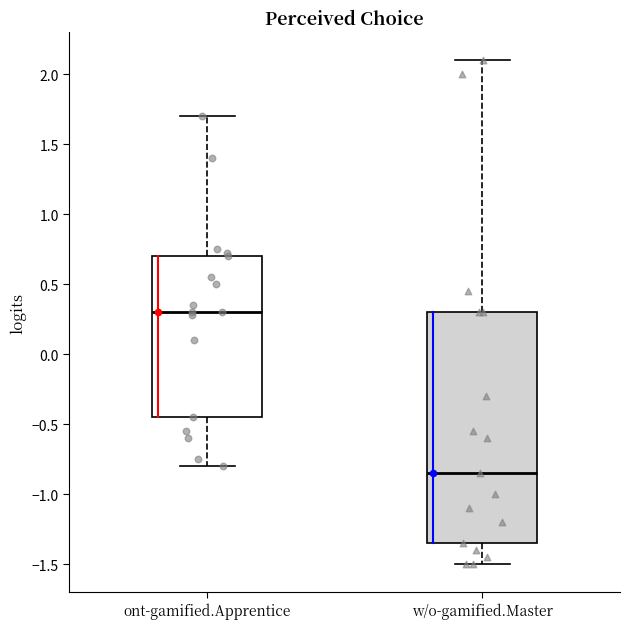

Which box has the highest median line?

ont-gamified.Apprentice